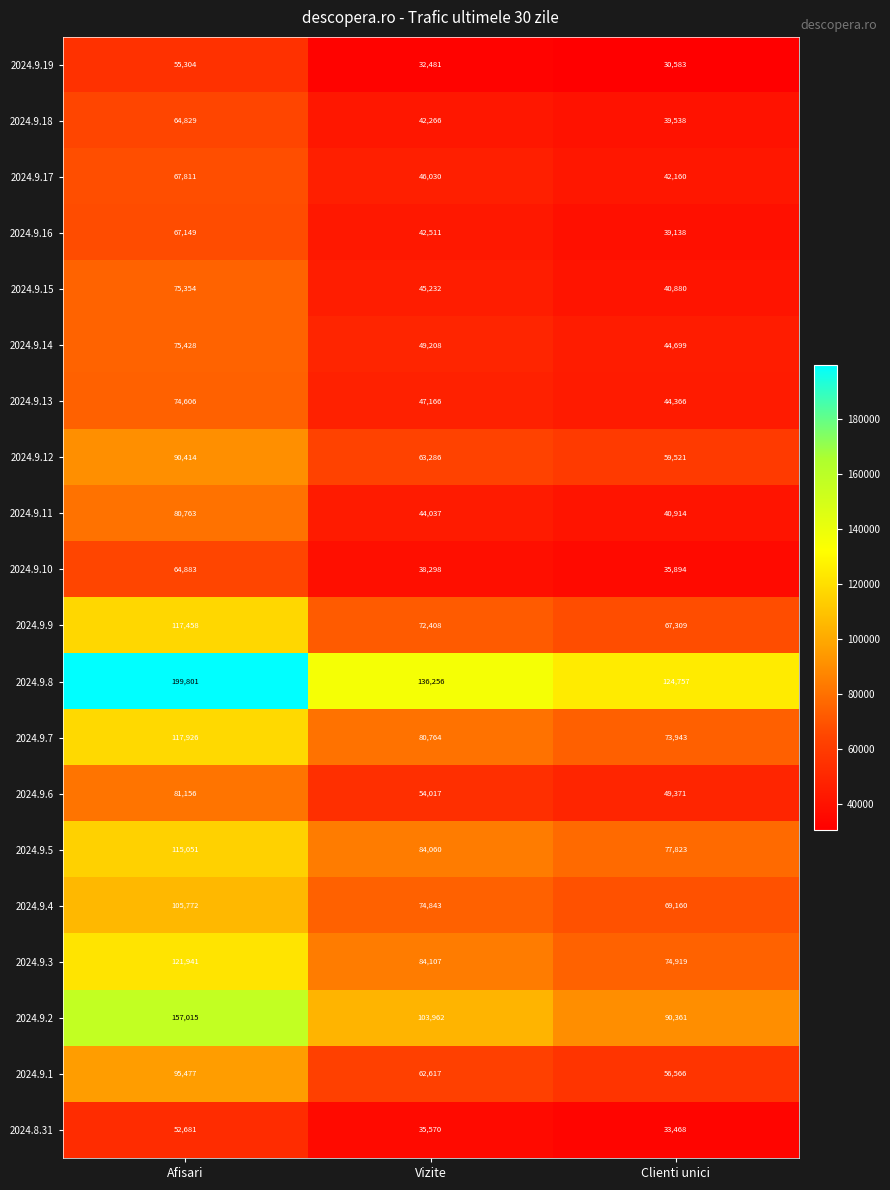

What is the average value of the 2024.9.8 series?

153605